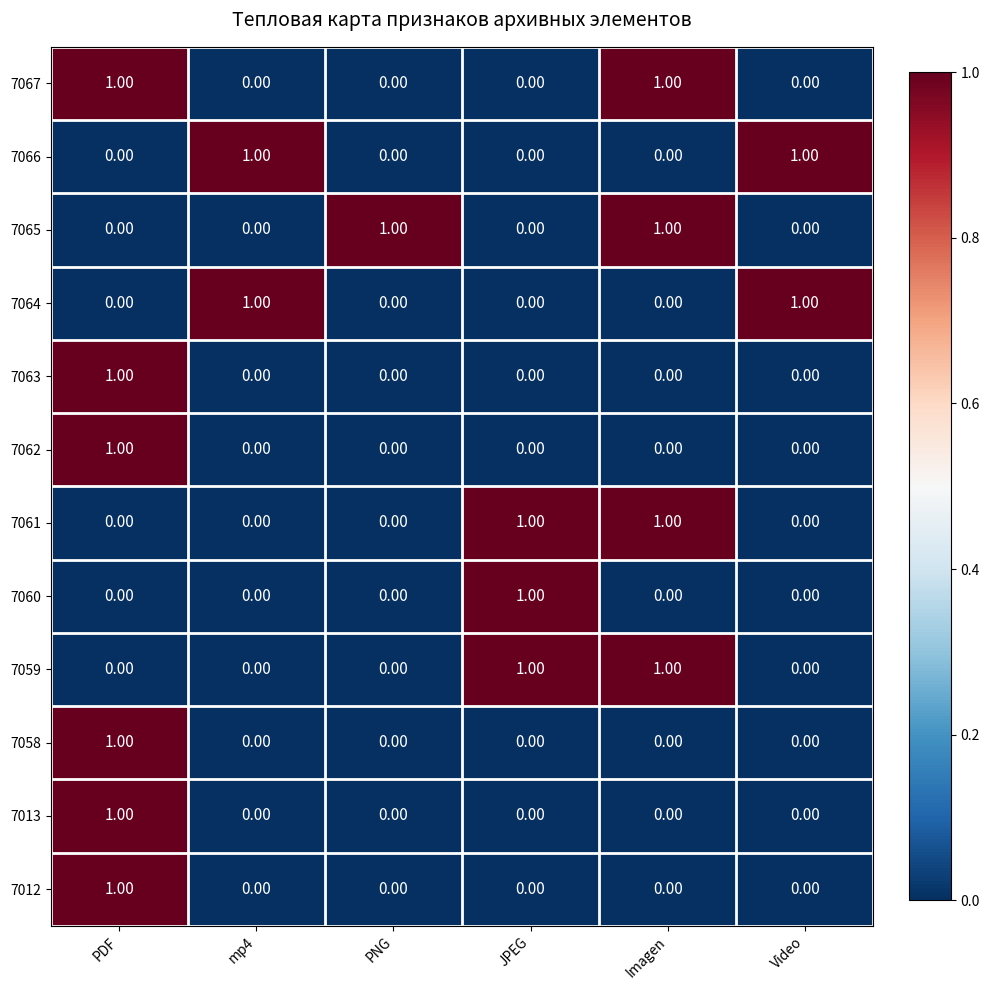

At which category is the sum across all series the highest?

PDF